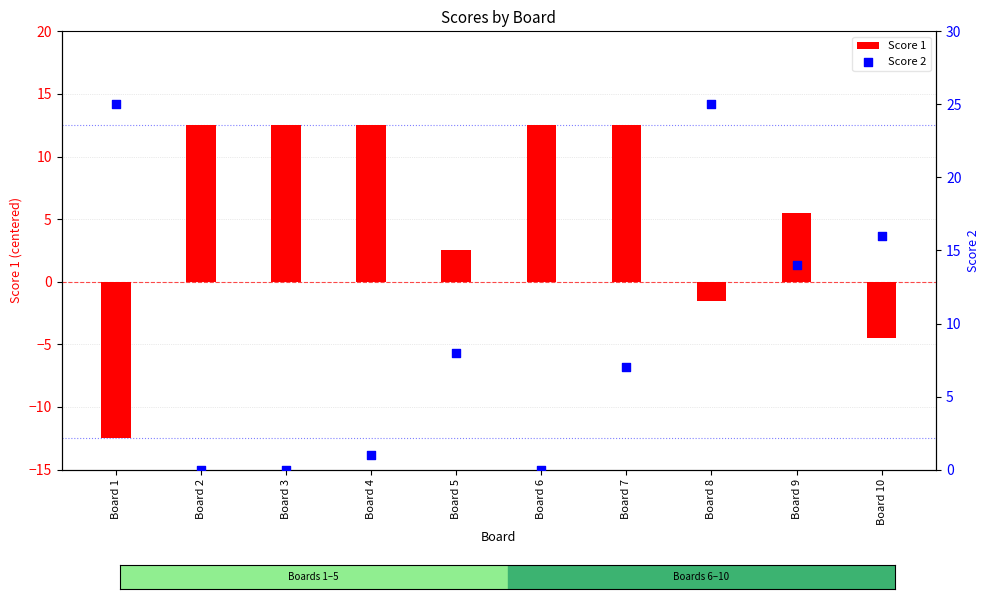

Which series reaches the maximum Y coordinate?

Score 2